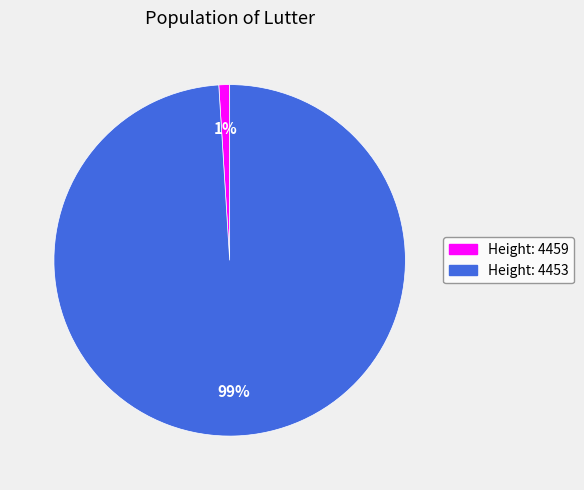

How many segments does this pie chart have?

2